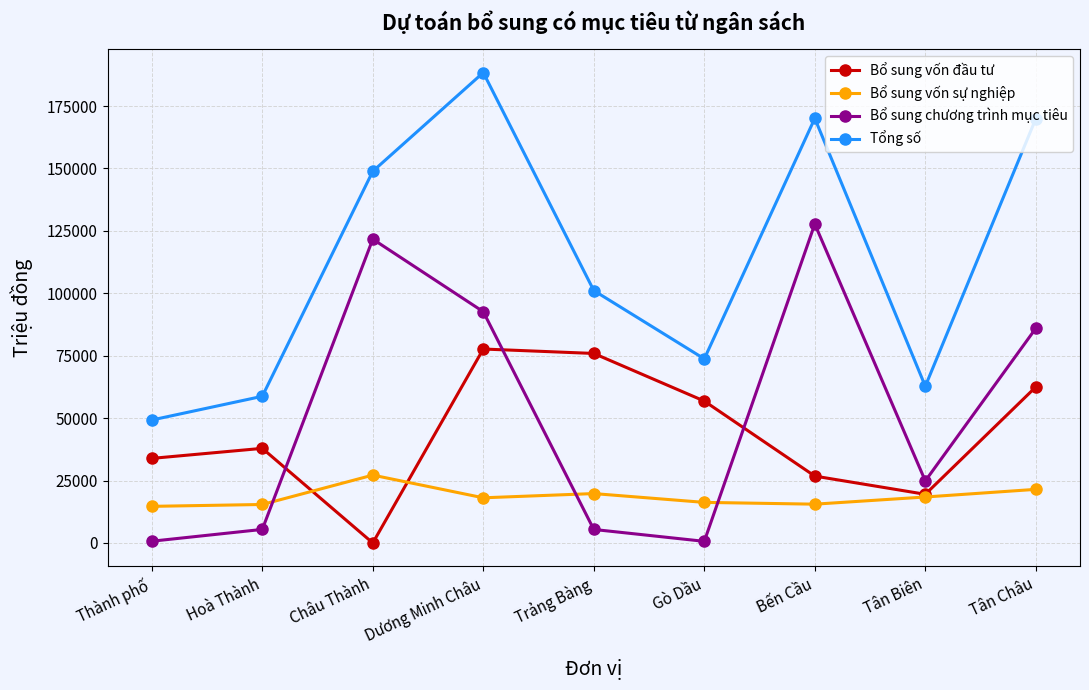

At which label is Bổ sung vốn sự nghiệp closest to 20922?

Tân Châu